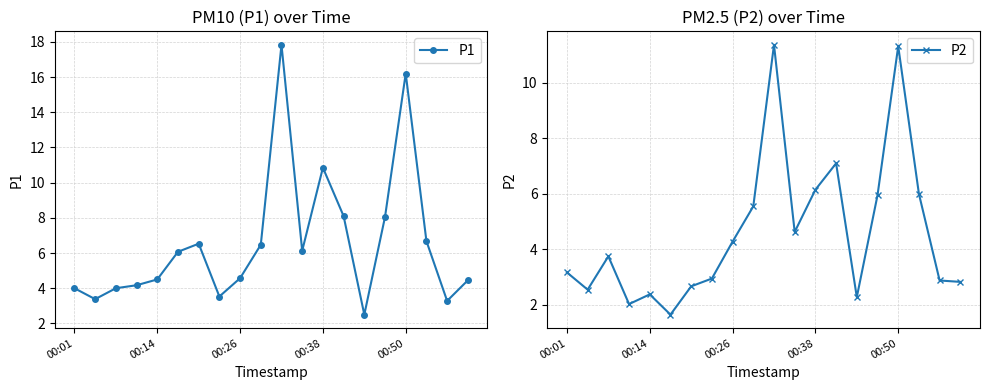

List the series in order of their peak value, highest first.

P1, P2